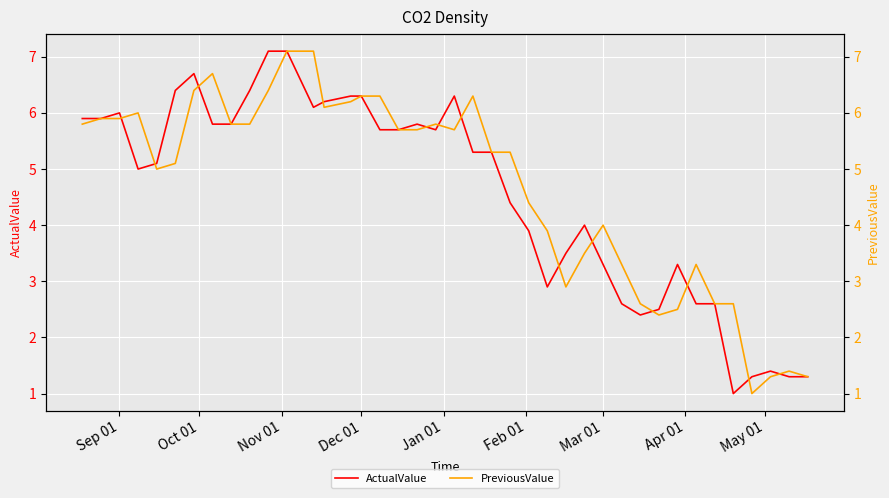

What is the minimum value for ActualValue?

1.0